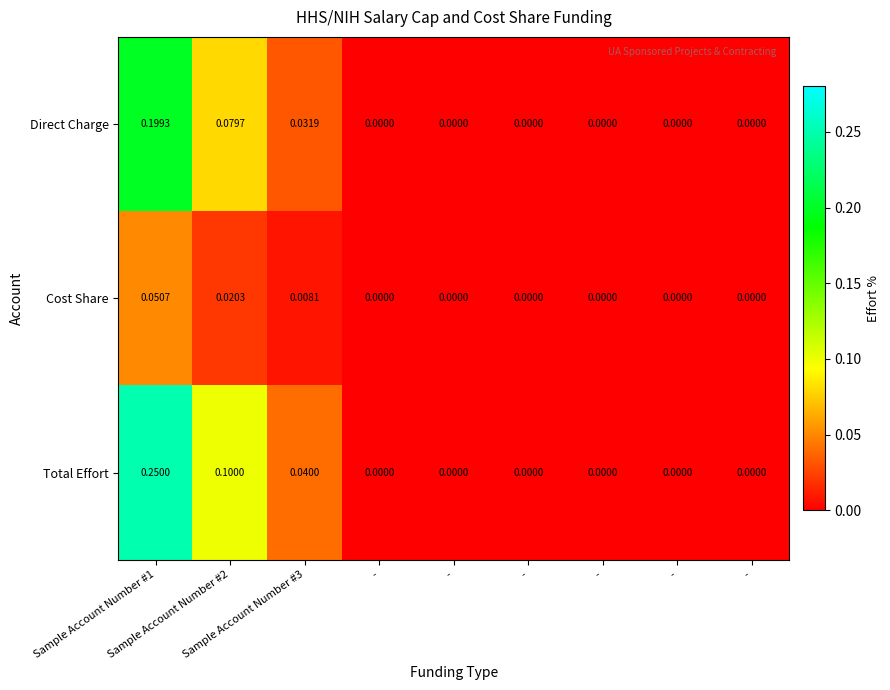

How many values in the Total Effort series exceed 0?

3